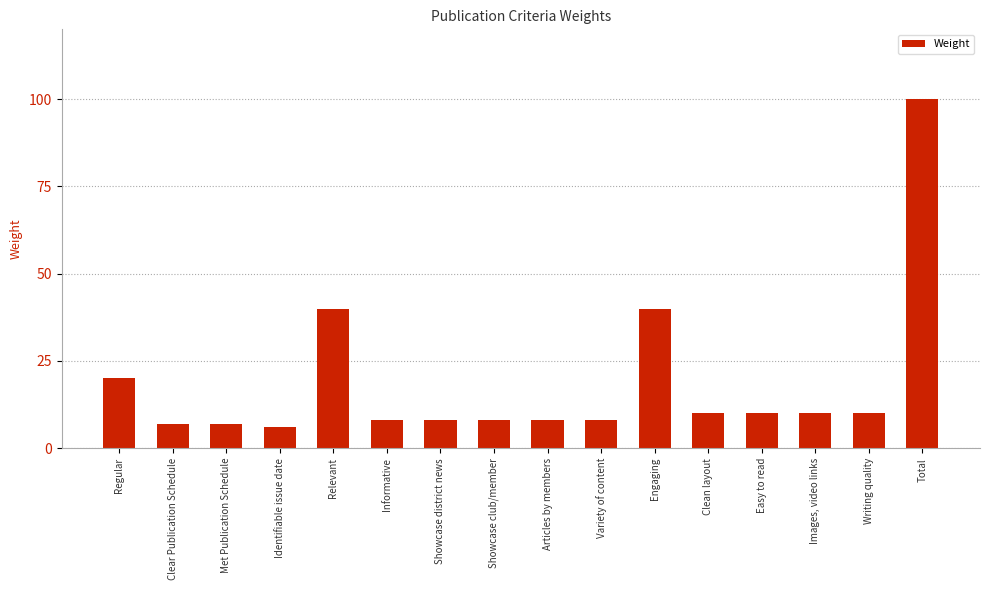

Are the bars horizontal?

No